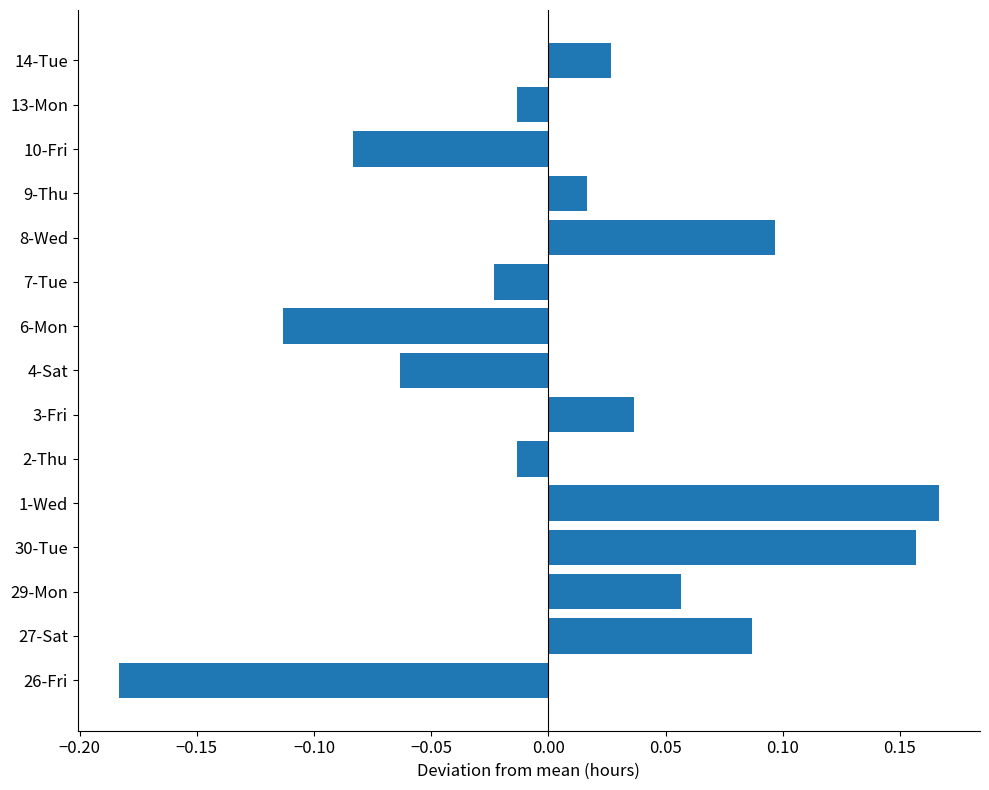

How many values are below 0?

7